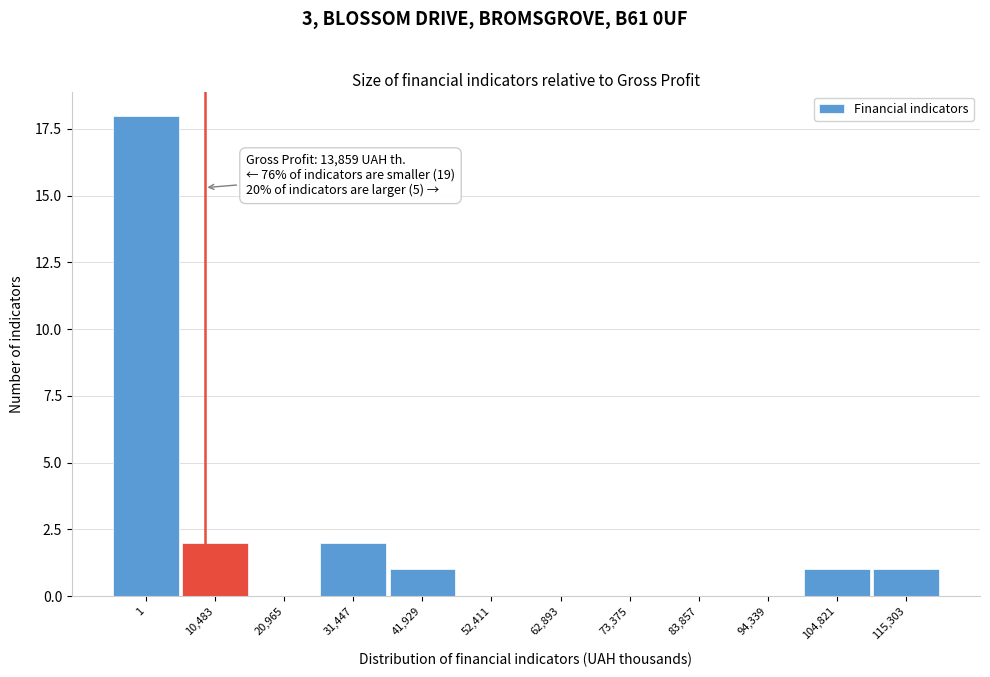

Reading left to right, what are all the values shown in this chart?

1=18	10,483=2	20,965=0	31,447=2	41,929=1	52,411=0	62,893=0	73,375=0	83,857=0	94,339=0	104,821=1	115,303=1